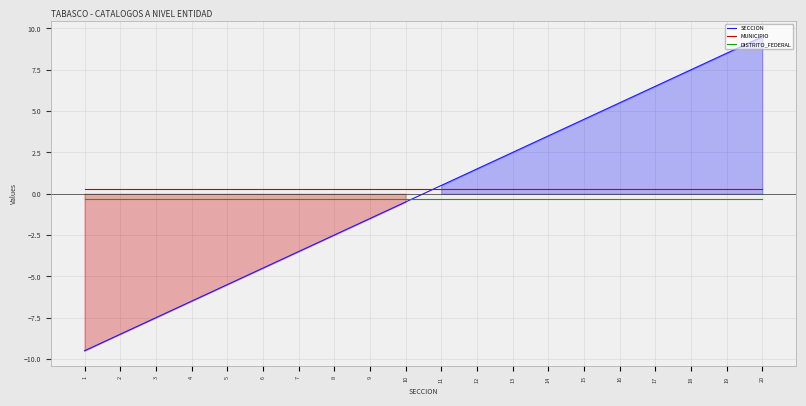

Rank the series by their average value, from lowest to highest.

DISTRITO_FEDERAL, SECCION, MUNICIPIO